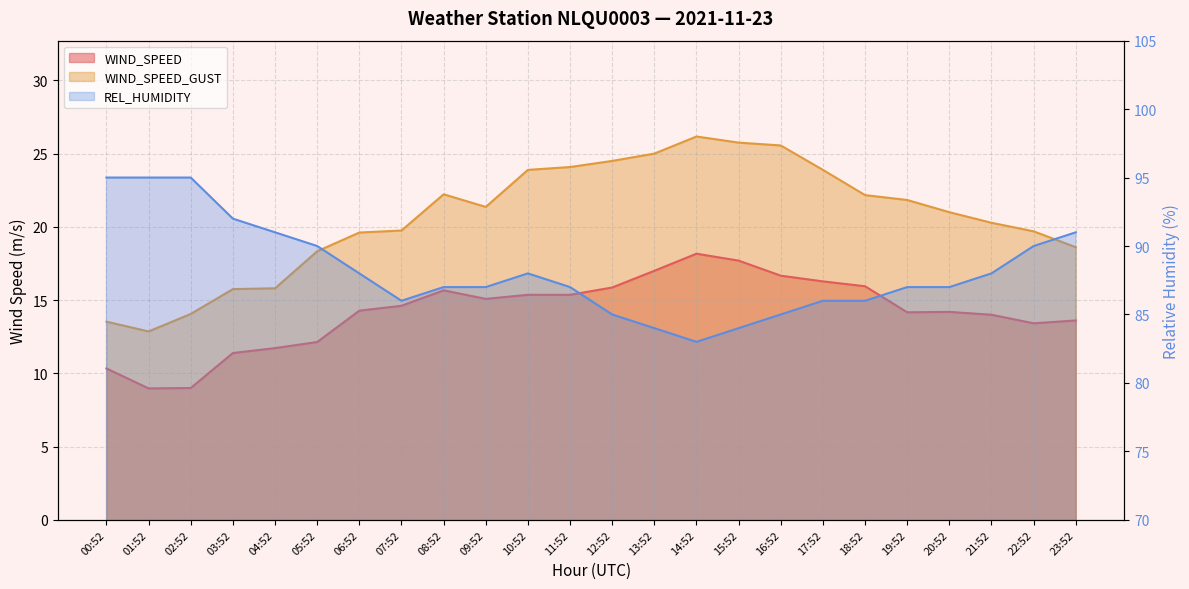

Reading right to left, transcribe all the data shown in this chart.

WIND_SPEED: 13.6	13.4	14.0	14.2	14.2	15.9	16.3	16.7	17.7	18.2	17.0	15.9	15.4	15.4	15.1	15.7	14.6	14.3	12.1	11.7	11.4	9.0	9.0	10.3
WIND_SPEED_GUST: 18.6	19.7	20.3	21.0	21.8	22.2	23.9	25.6	25.8	26.2	25.0	24.5	24.1	23.9	21.4	22.2	19.8	19.6	18.3	15.8	15.8	14.1	12.9	13.5
REL_HUMIDITY: 91.0	90.0	88.0	87.0	87.0	86.0	86.0	85.0	84.0	83.0	84.0	85.0	87.0	88.0	87.0	87.0	86.0	88.0	90.0	91.0	92.0	95.0	95.0	95.0